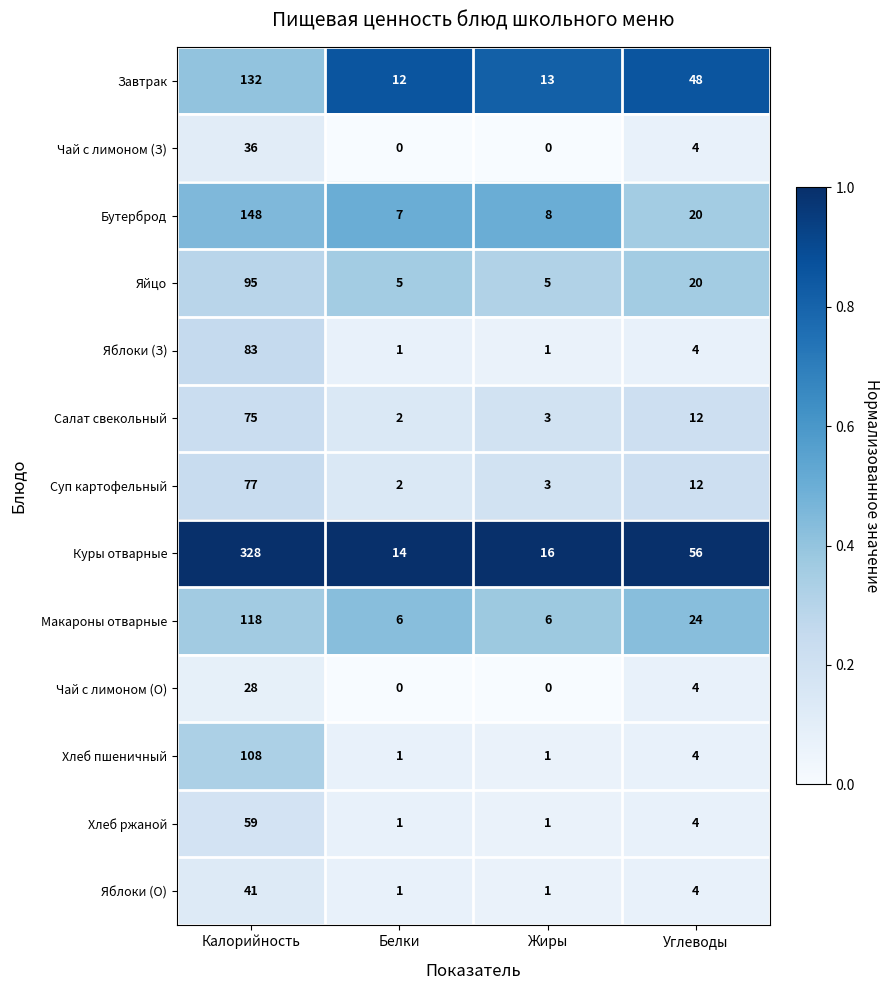

Which category has the lowest value in the Куры отварные series?

Белки